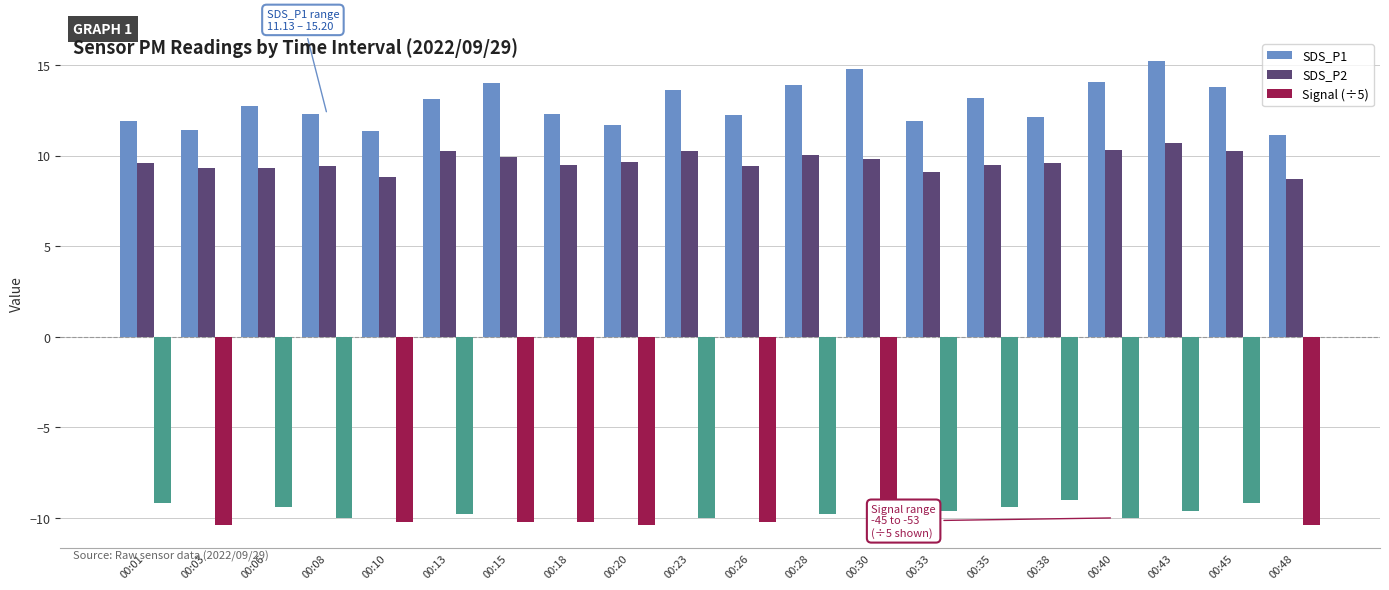

What is the difference between the highest and lowest values at 00:48?

21.5